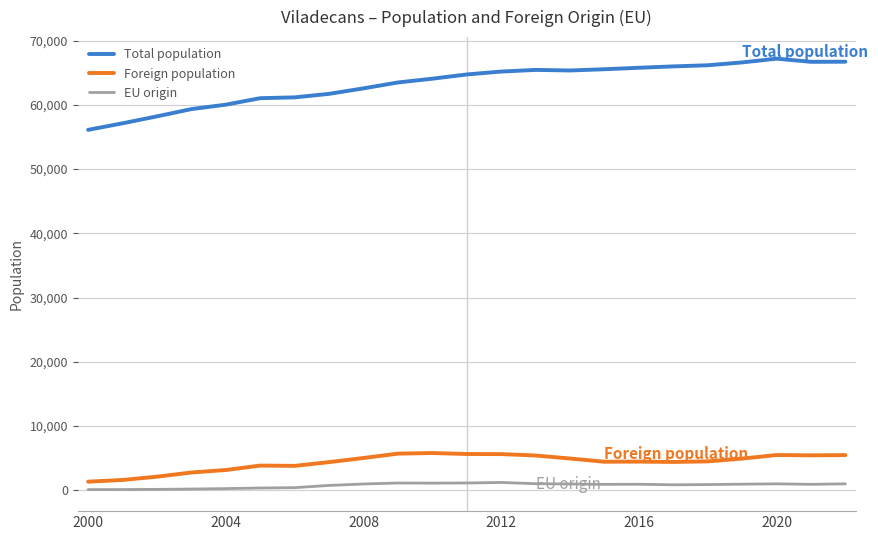

What is the average value of the Total population series?

63320